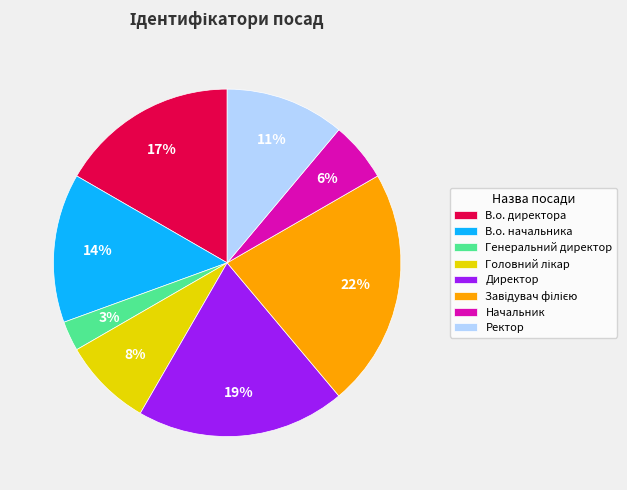

Do В.о. директора and Генеральний директор together represent more than half of the pie?

No